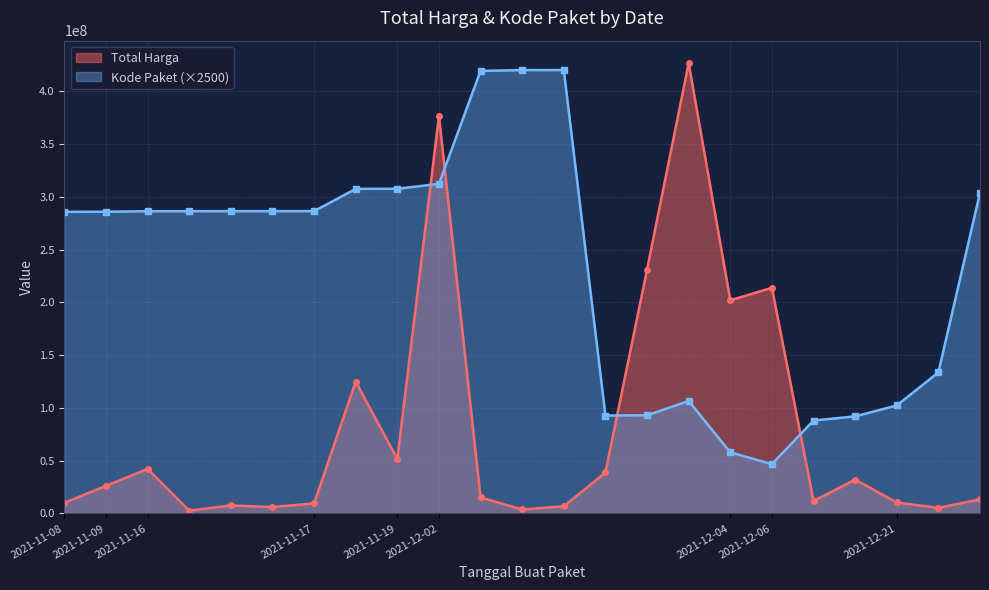

How many lines are shown in the chart?

2